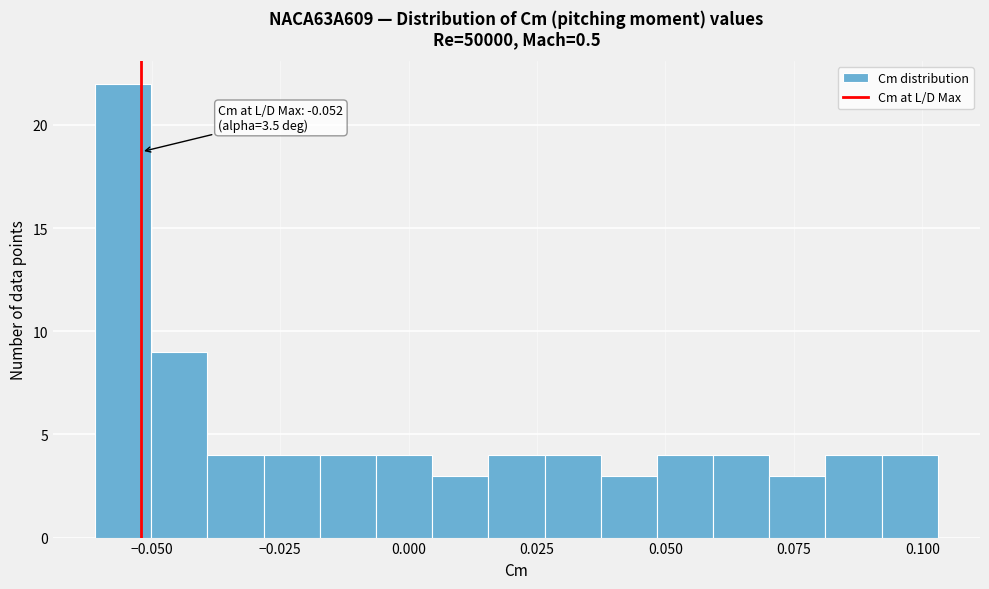

Read against the x-axis, roughly where is the centre of the tallest bar?

-0.055